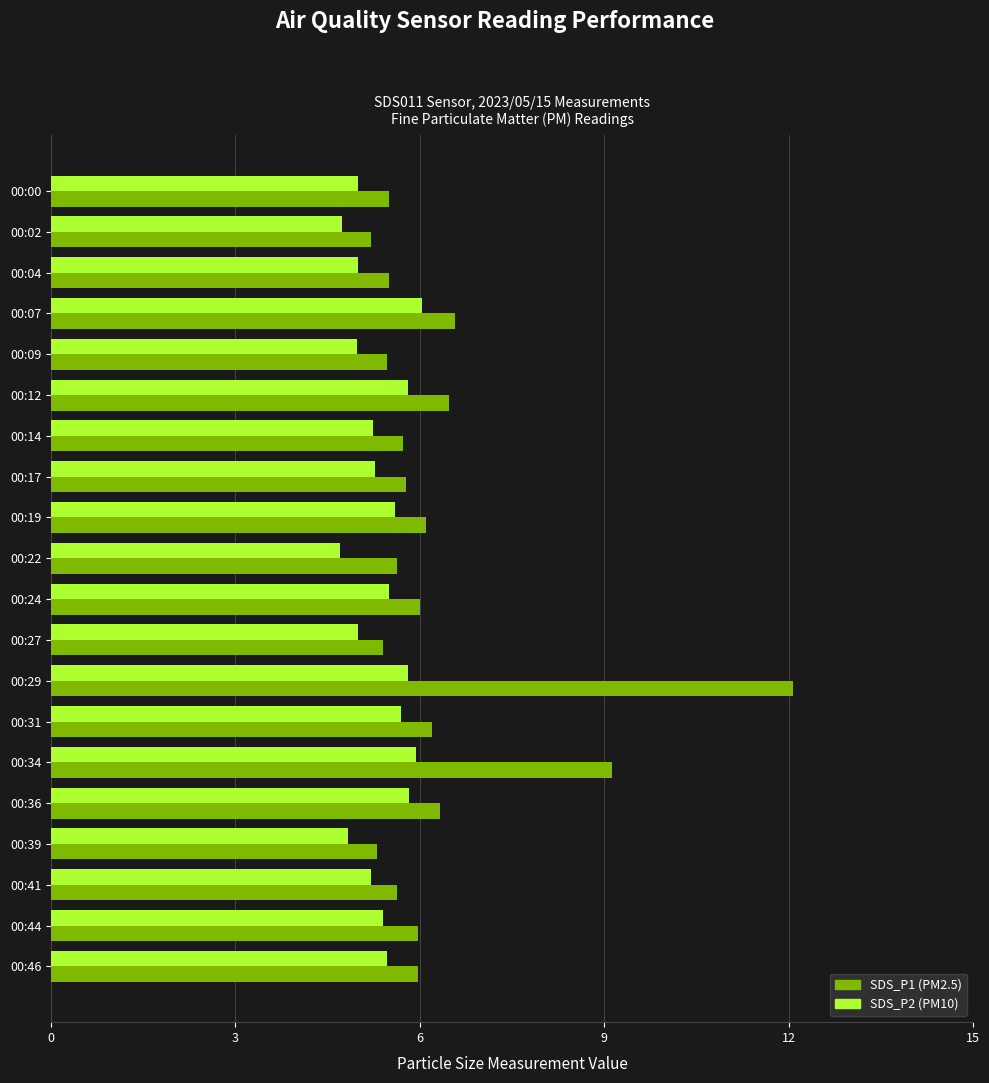

What is the spread (max minus min) of values at 00:02?

0.5